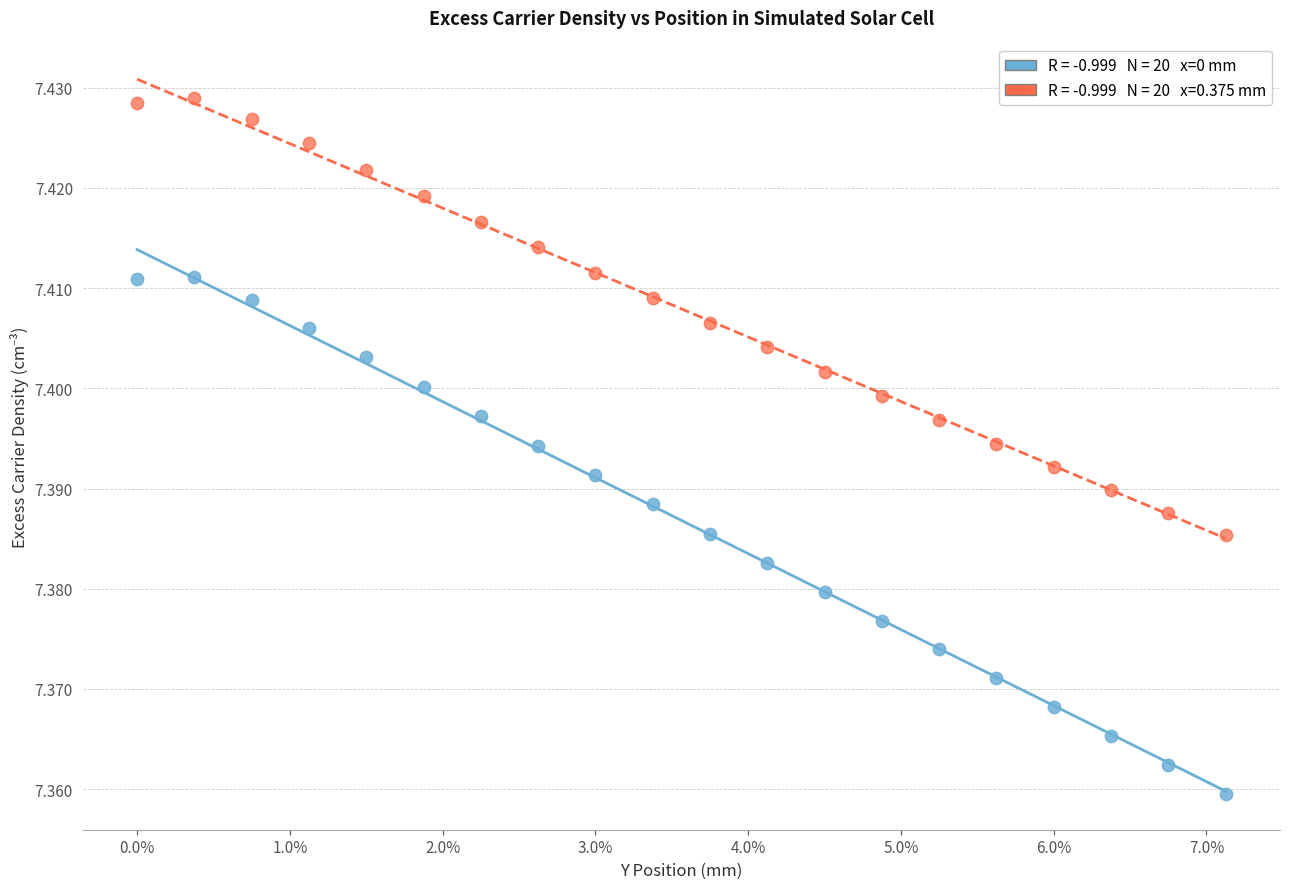

Count the number of points in this scatter plot.

40